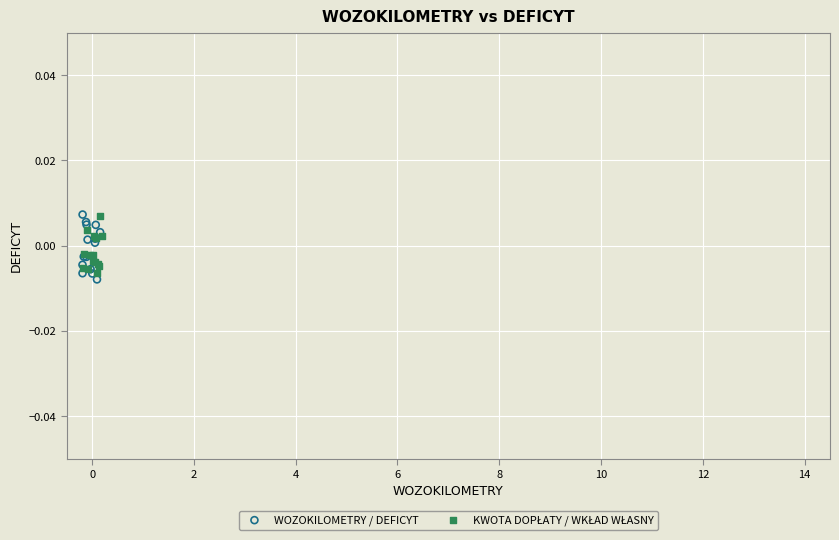

Which series reaches the minimum Y coordinate?

WOZOKILOMETRY / DEFICYT